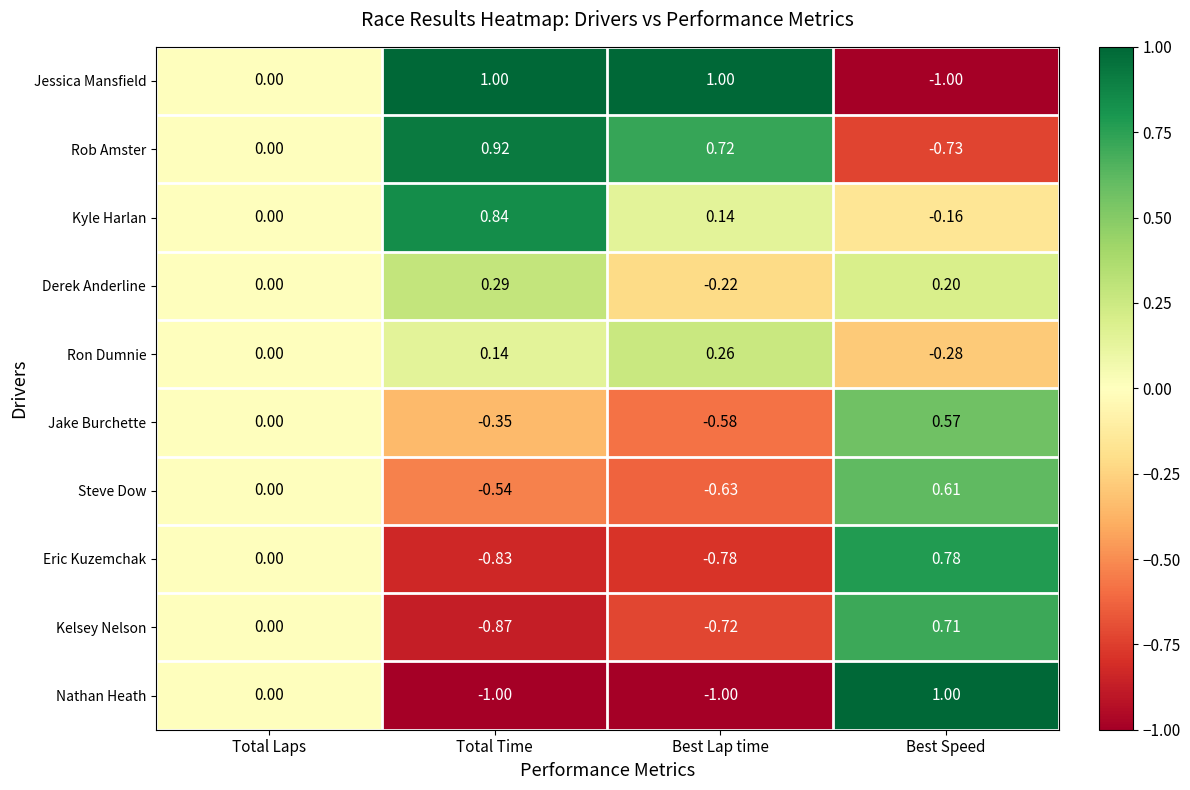

Where is Nathan Heath nearest to the value 0?

Total Laps